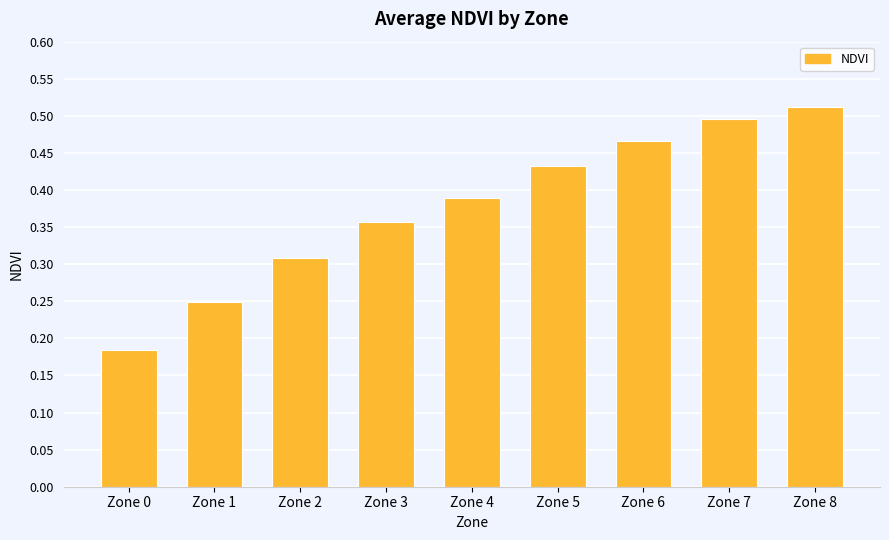

Which has a higher value, Zone 5 or Zone 8?

Zone 8